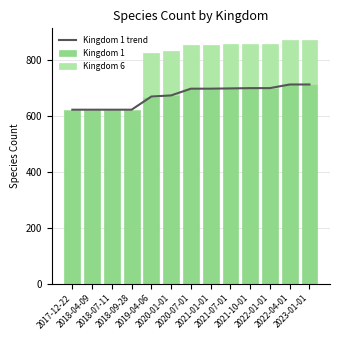

Reading left to right, extract all data points from this chart.

Kingdom 1 trend: 2017-12-22=621	2018-04-09=621	2018-07-11=621	2018-09-28=621	2019-04-06=668	2020-01-01=672	2020-07-01=696	2021-01-01=696	2021-07-01=697	2021-10-01=698	2022-01-01=698	2022-04-01=711	2023-01-01=711
Kingdom 1: 2017-12-22=621	2018-04-09=621	2018-07-11=621	2018-09-28=621	2019-04-06=668	2020-01-01=672	2020-07-01=696	2021-01-01=696	2021-07-01=697	2021-10-01=698	2022-01-01=698	2022-04-01=711	2023-01-01=711
Kingdom 6: 2017-12-22=0	2018-04-09=0	2018-07-11=0	2018-09-28=0	2019-04-06=157	2020-01-01=157	2020-07-01=157	2021-01-01=157	2021-07-01=157	2021-10-01=157	2022-01-01=157	2022-04-01=157	2023-01-01=157